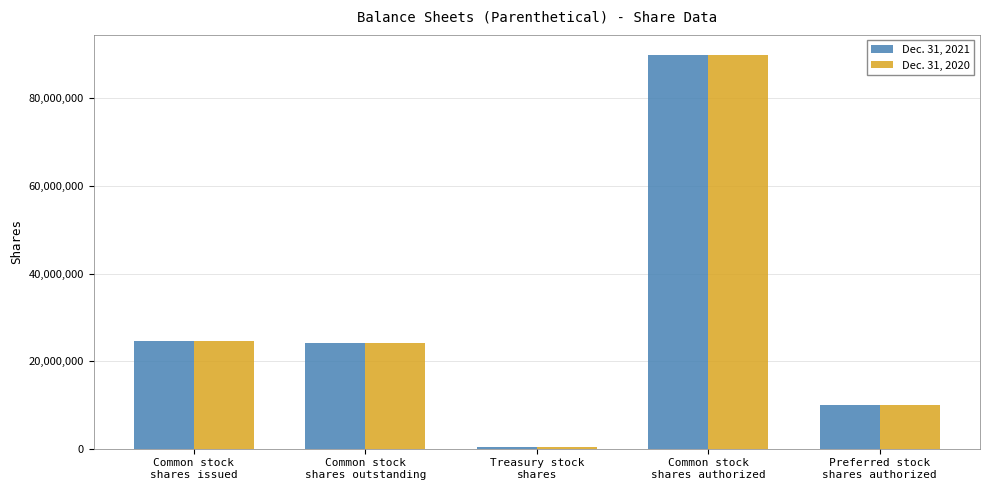

Rank the series at Common stock
shares issued from highest to lowest value.

Dec. 31, 2021, Dec. 31, 2020